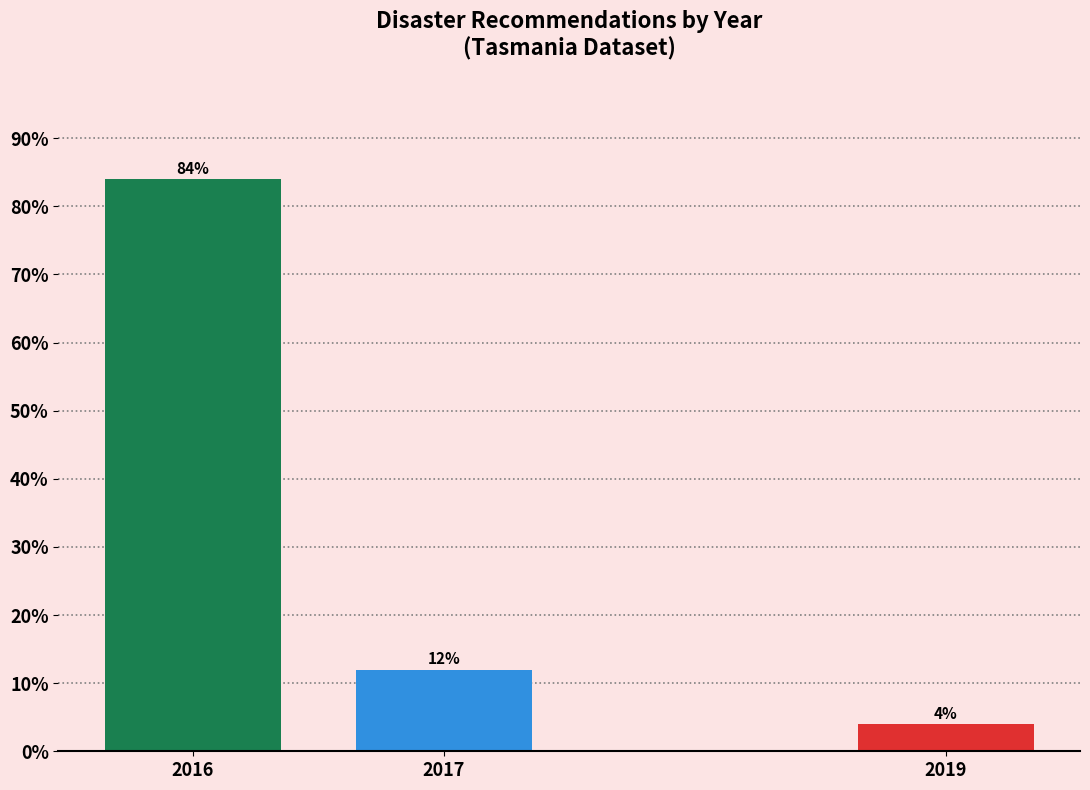

Reading right to left, extract all data points from this chart.

2019=4	2017=12	2016=84